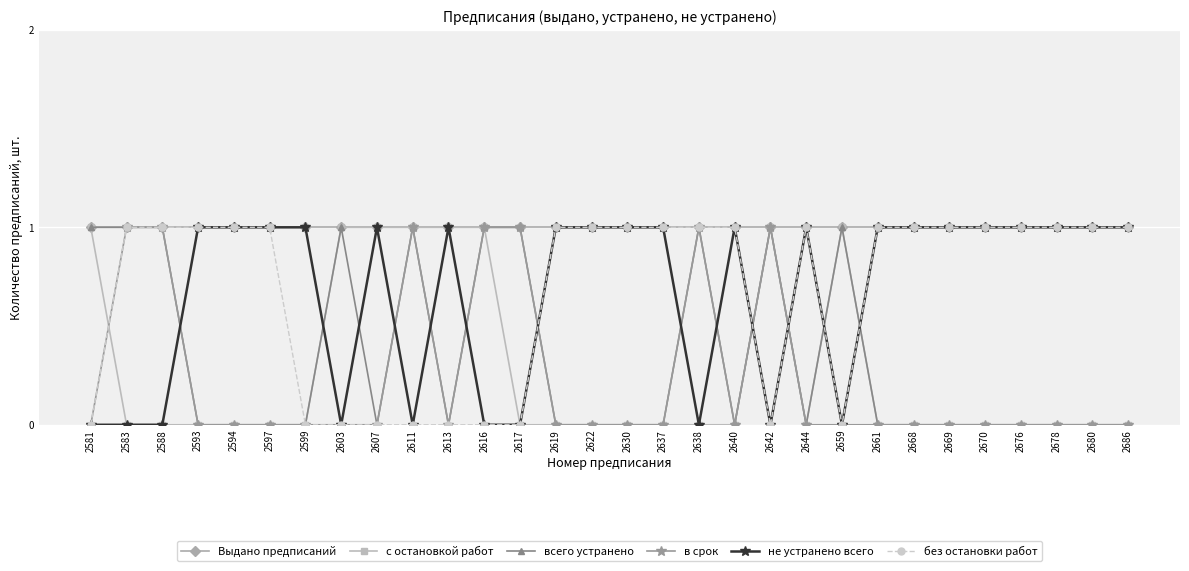

Between 2599 and 2644, which series saw the biggest shift?

без остановки работ